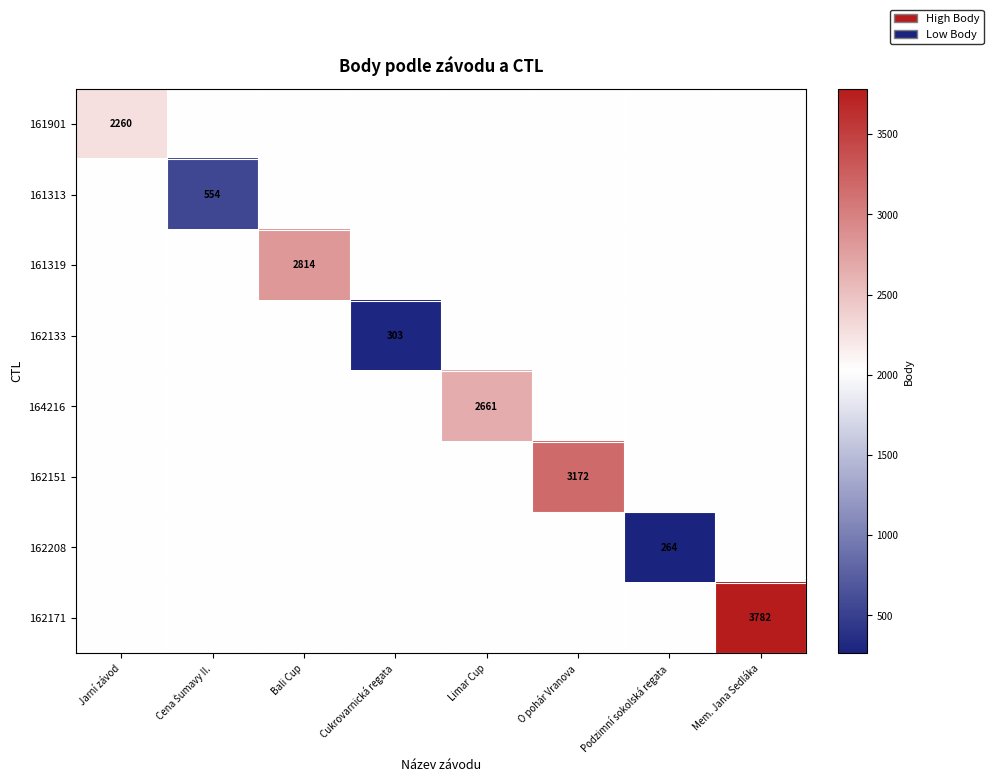

Is it true that 162208 equals 415 at Podzimní sokolská regata?

False